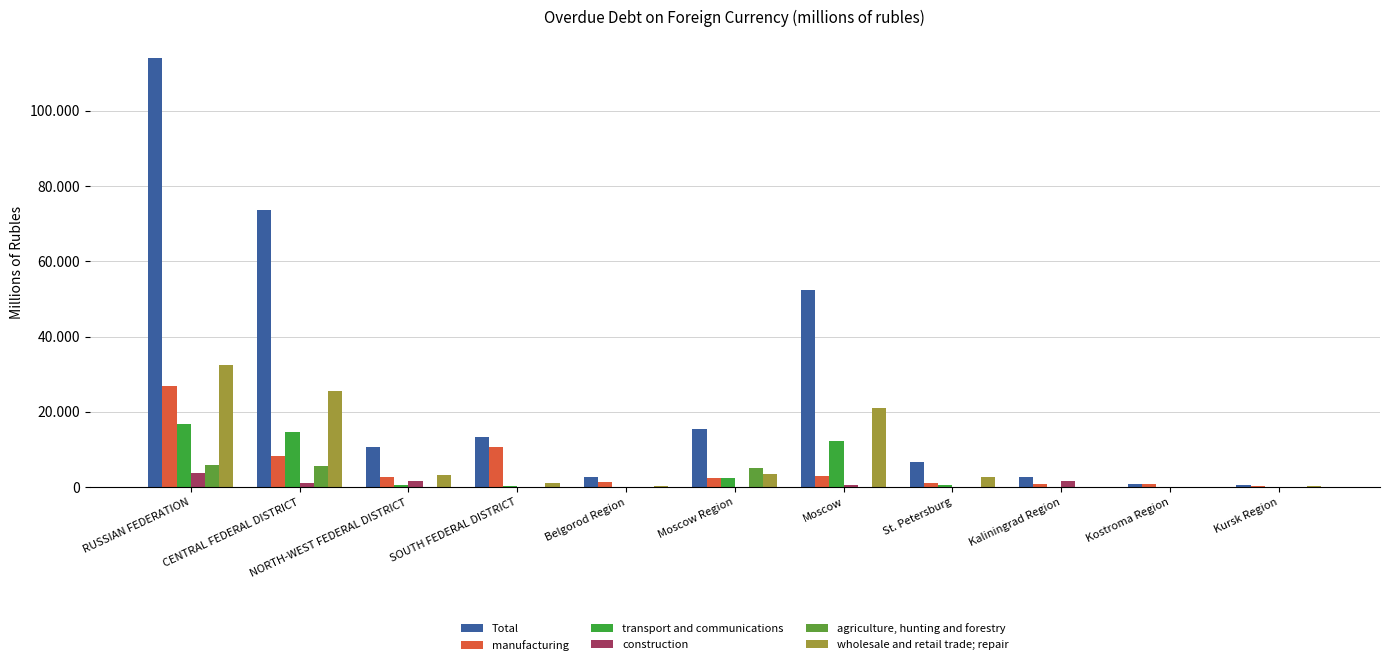

Are the bars grouped side by side (vs. stacked)?

Yes